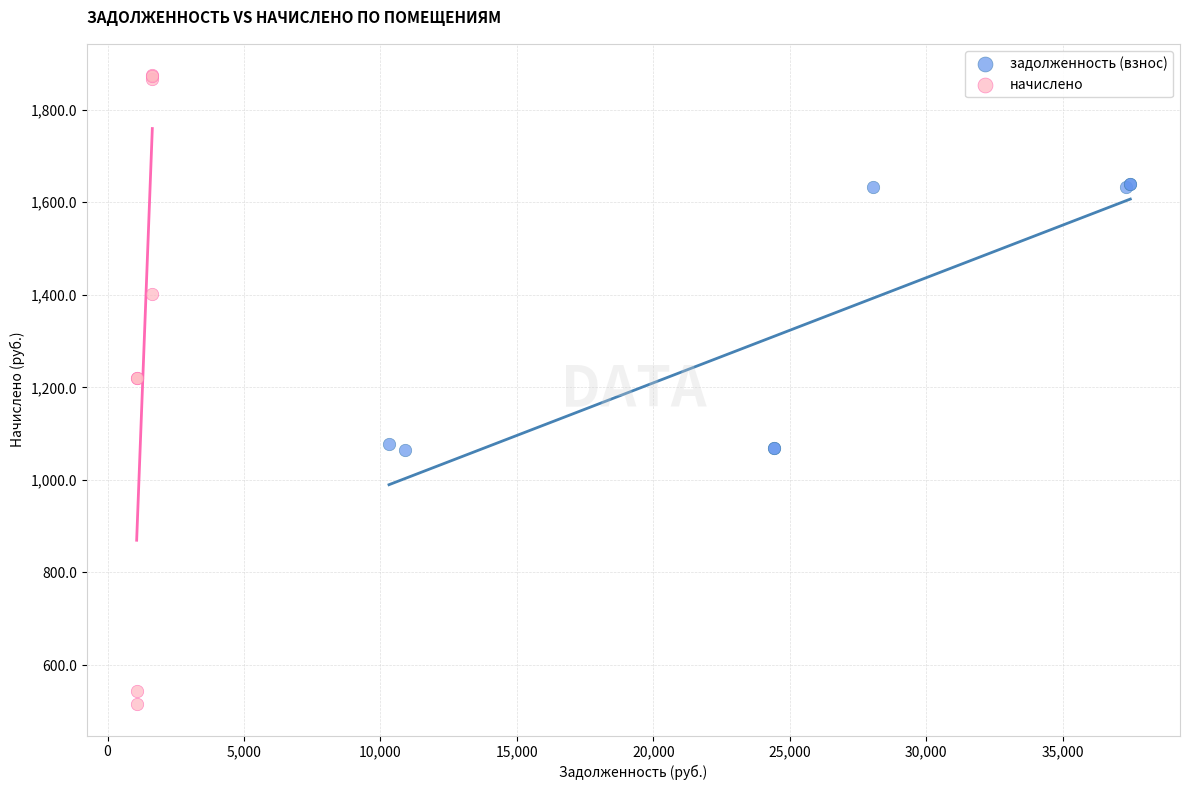

What are all the series names shown in the legend?

задолженность (взнос), начислено